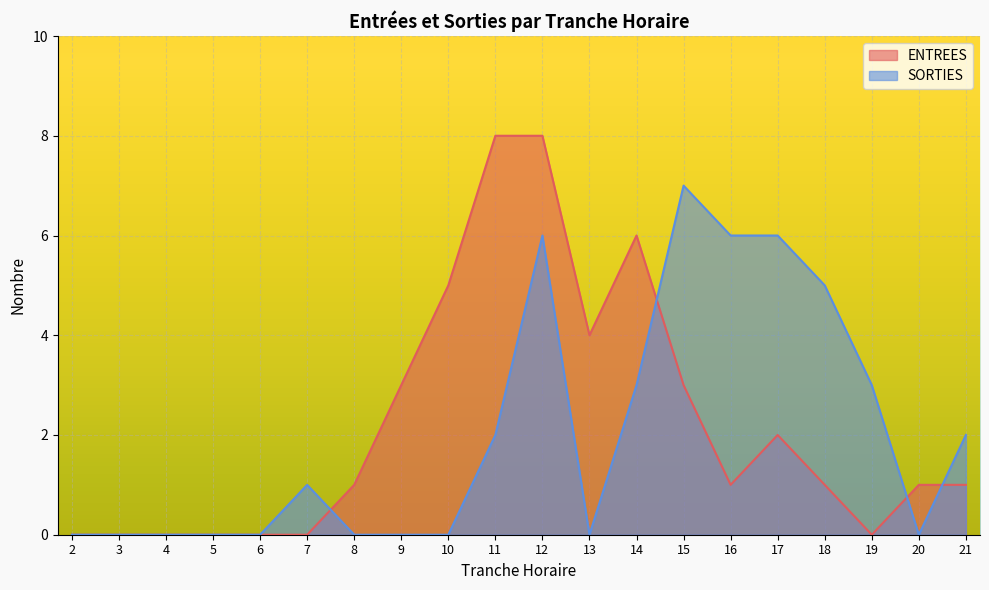

Which category has the highest value across all series?

11